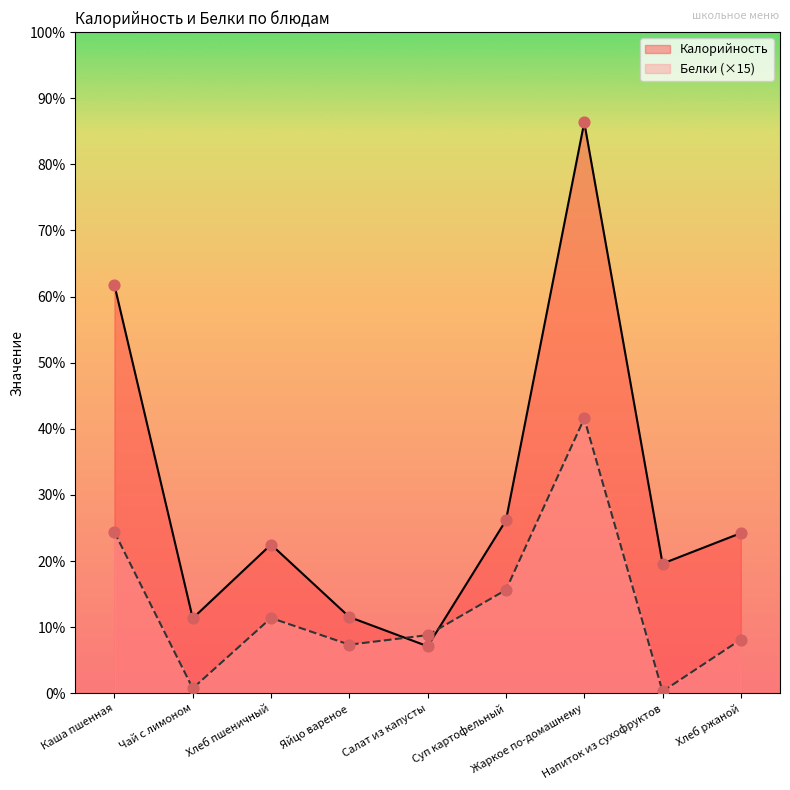

Which series reaches the maximum Y coordinate?

Калорийность